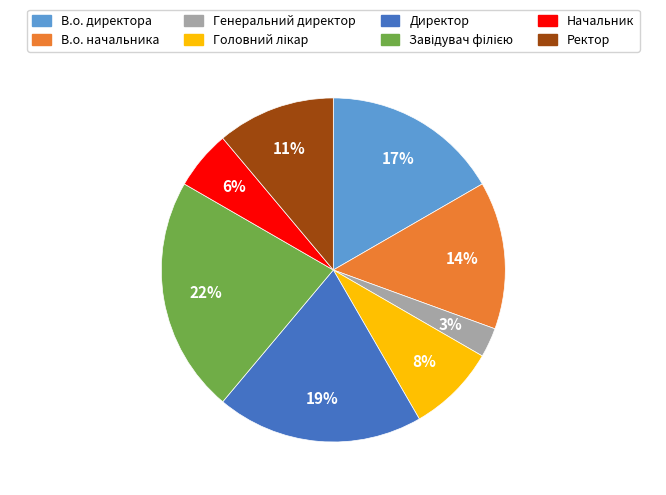

Is the sum of В.о. директора and Ректор greater than half?

No